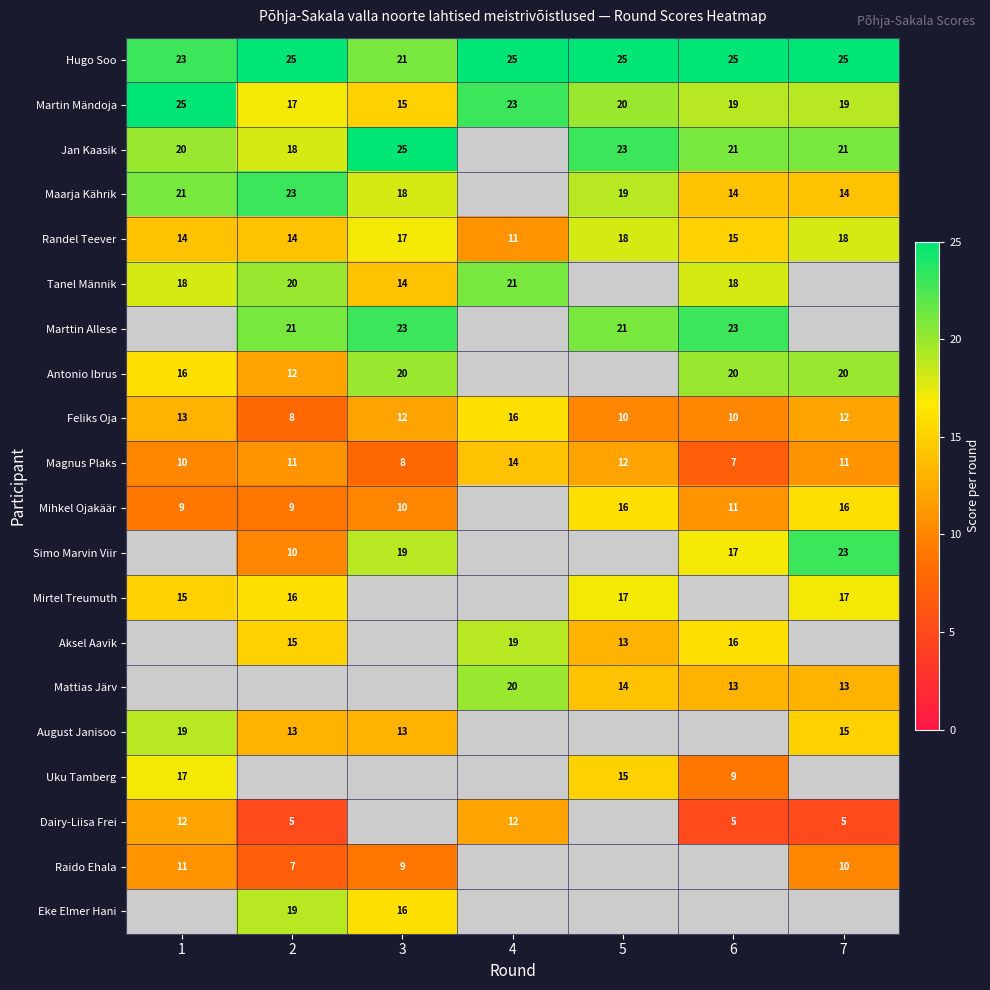

What is the sum of the Mattias Järv values at 4 and 6?

33